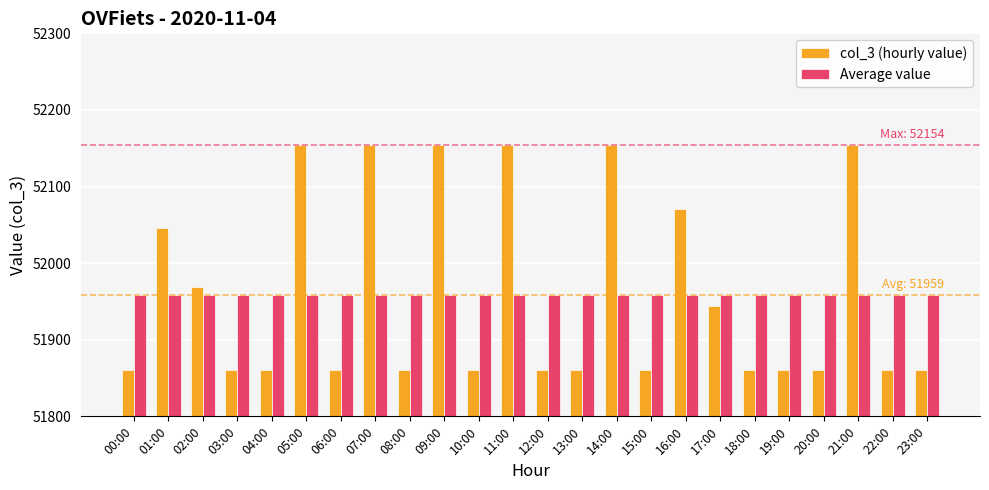

Is it true that col_3 (hourly value) equals 51861.0 at 10:00?

True